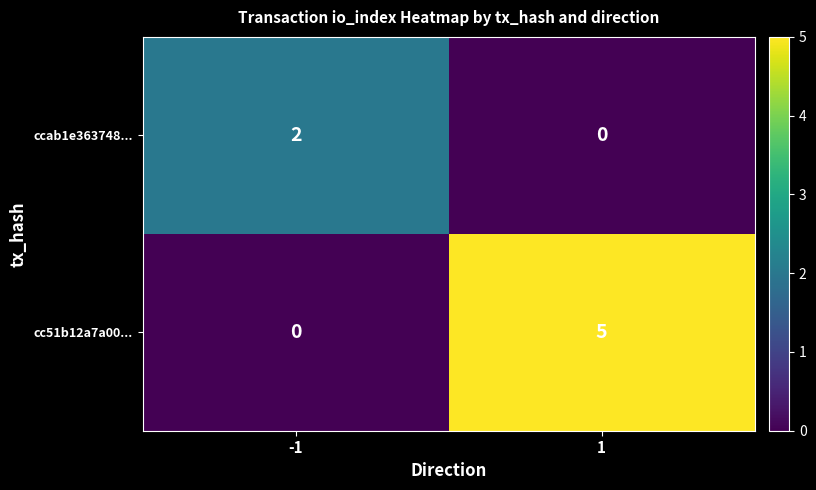

Which series has the widest spread of values?

cc51b12a7a00...